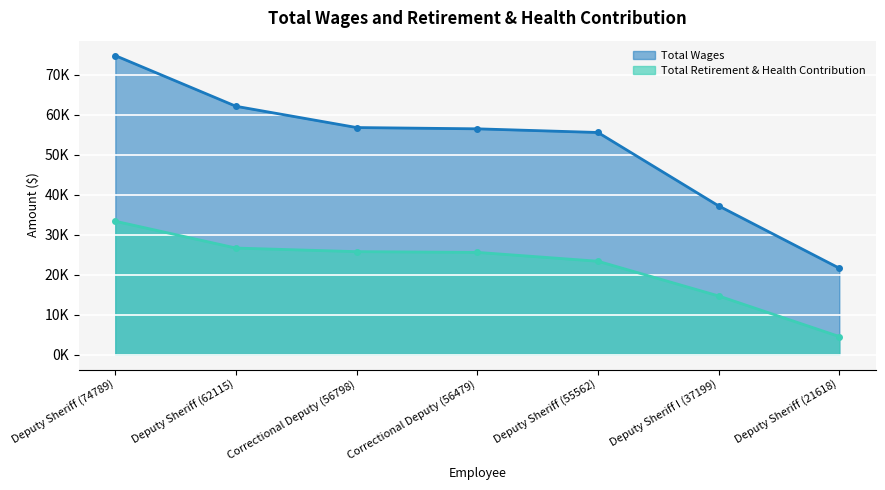

Reading left to right, transcribe all the data shown in this chart.

Total Wages: 74789	62115	56798	56479	55562	37199	21618
Total Retirement & Health Contribution: 33364	26656	25757	25575	23357	14675	4522